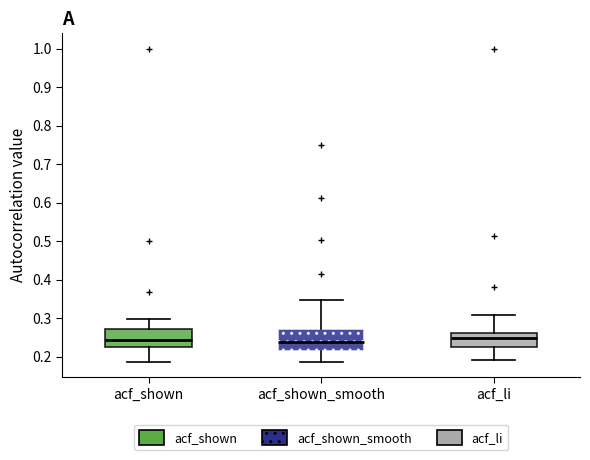

Reading left to right, read every box against the y-axis: the position of its median line, the range the box covers, and the ends of its whiskers. The values are not printed on the chart, so give them approximately, as read against the axis.

acf_shown: median 0.24, box 0.22 to 0.27, whiskers 0.19 to 0.30
acf_shown_smooth: median 0.24, box 0.22 to 0.27, whiskers 0.19 to 0.35
acf_li: median 0.25, box 0.23 to 0.26, whiskers 0.19 to 0.31